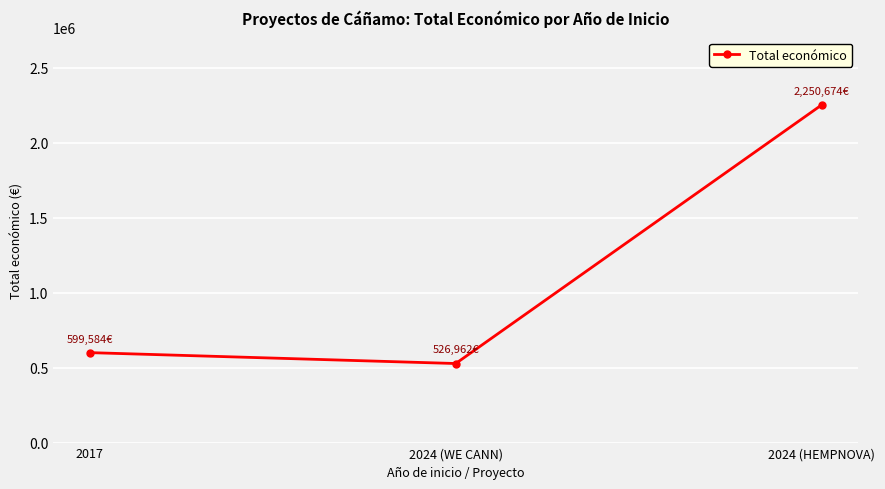

True or false: the data shows 526962 at 2024 (WE CANN).

True